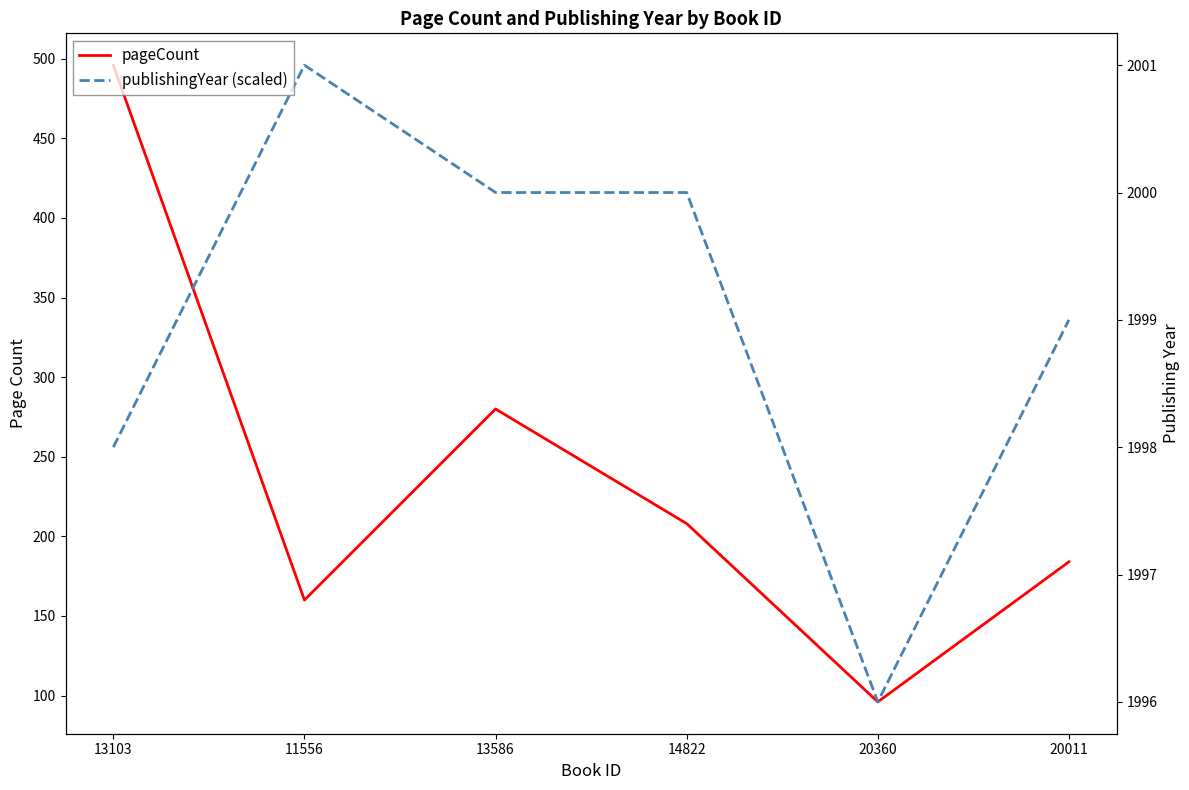

Which series has the largest range (max minus min)?

pageCount